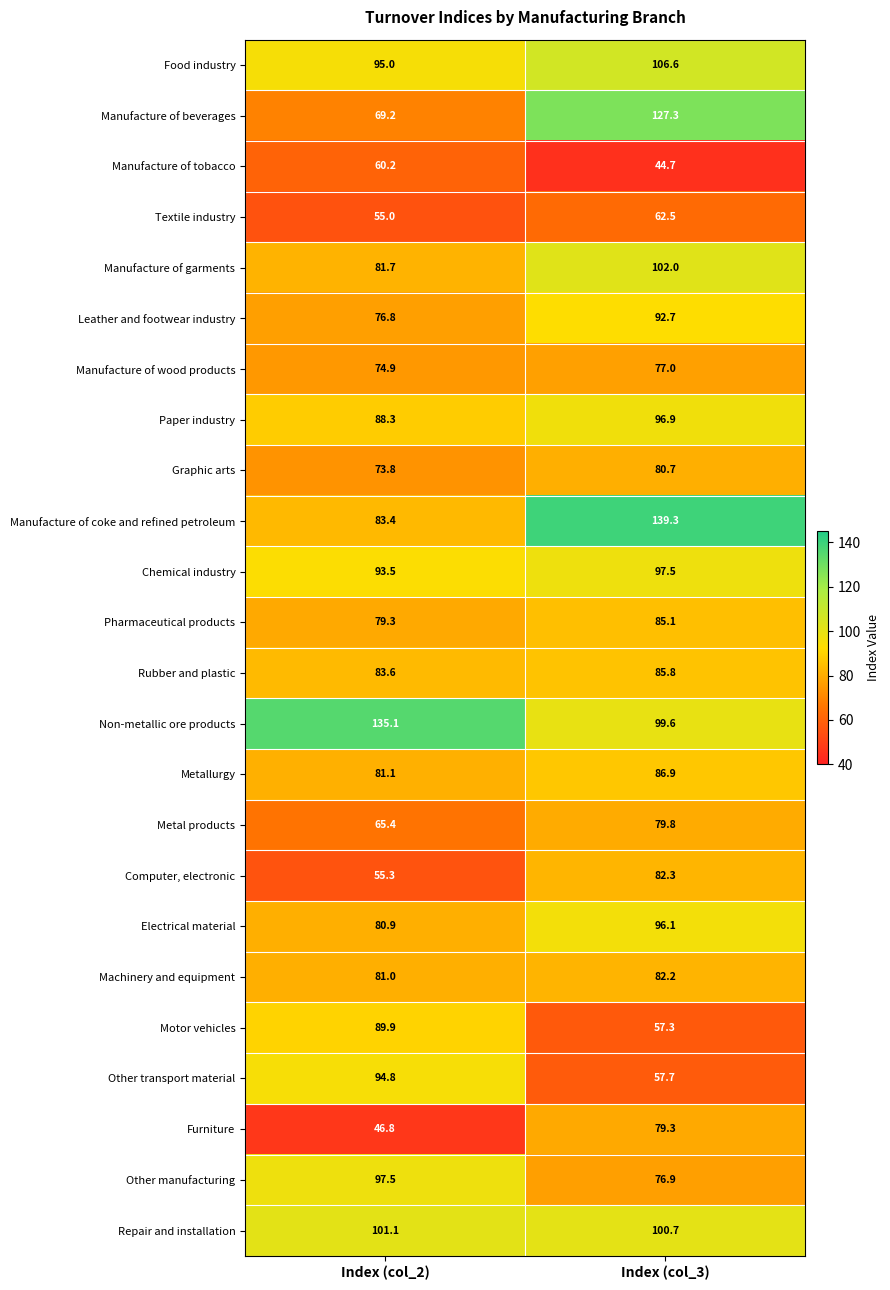

What is the spread (max minus min) of values at Index (col_3)?

94.6